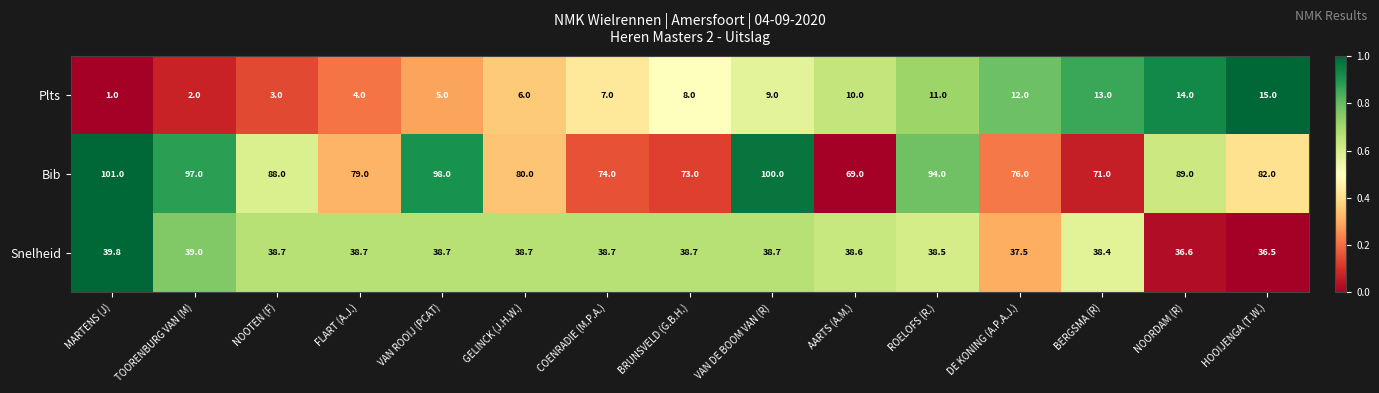

At how many categories does at least one series exceed 66?

15